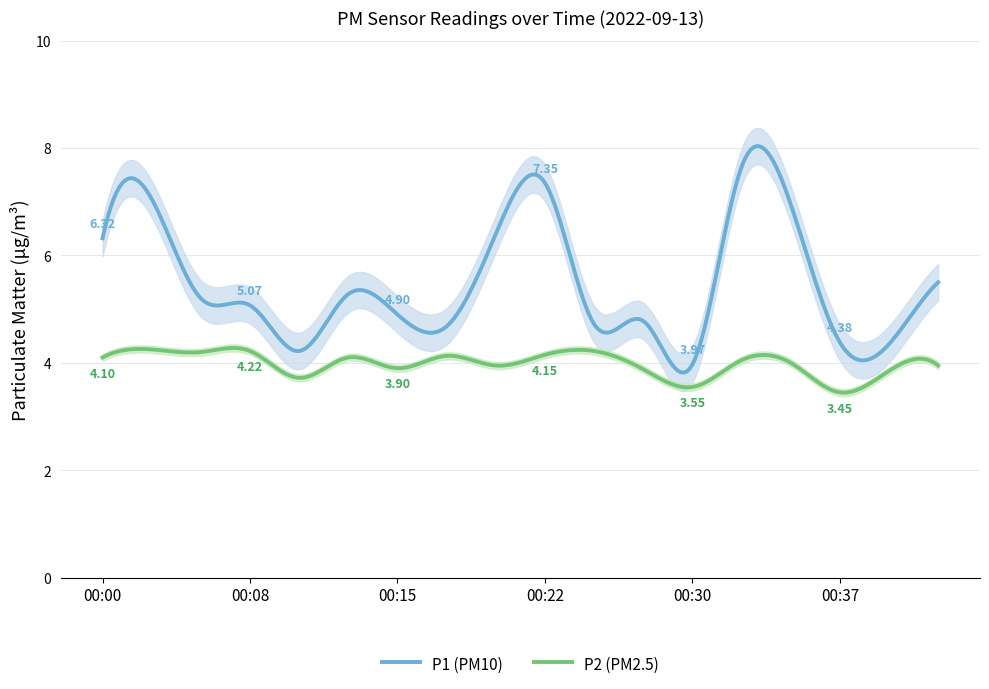

At how many categories does at least one series exceed 6?

6